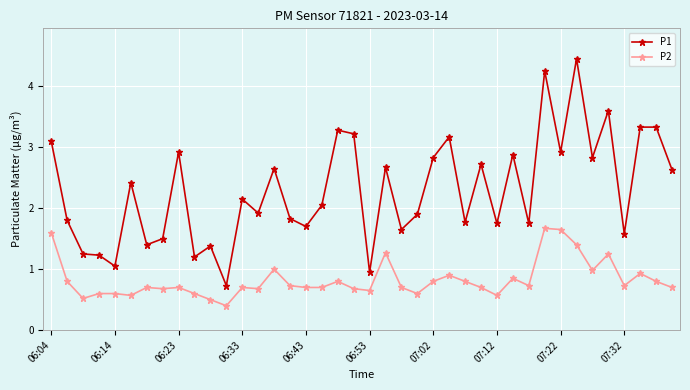

Is this an area chart (filled region under the line)?

No